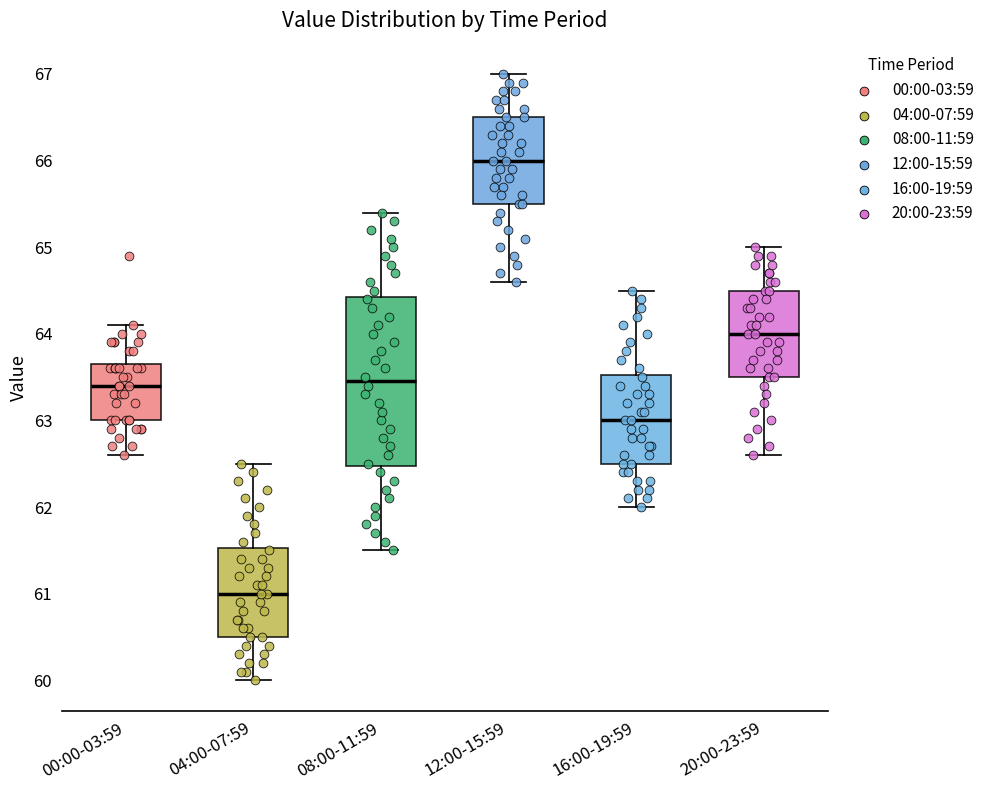

Where does the lower whisker of the box for 16:00-19:59 end on the y-axis? The values are not printed on the chart, so give them approximately, as read against the axis.

62.0